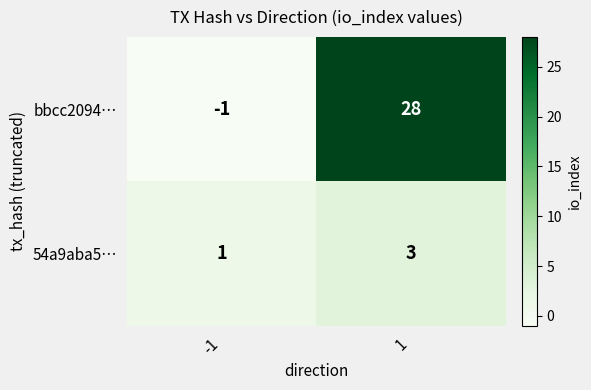

At which category is the sum across all series the highest?

1